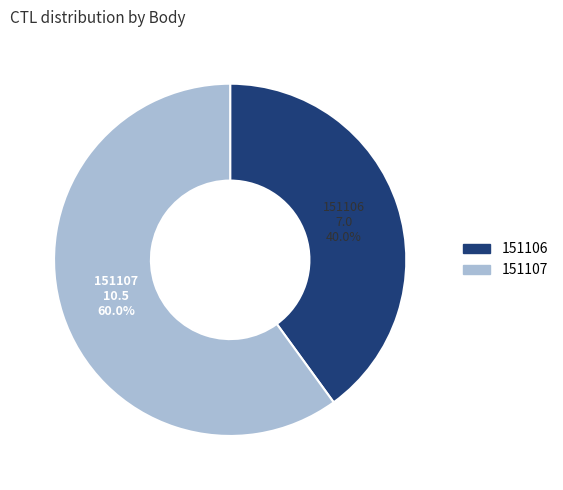

What is the ratio of the value at 151107 to the value at 151106?

1.5